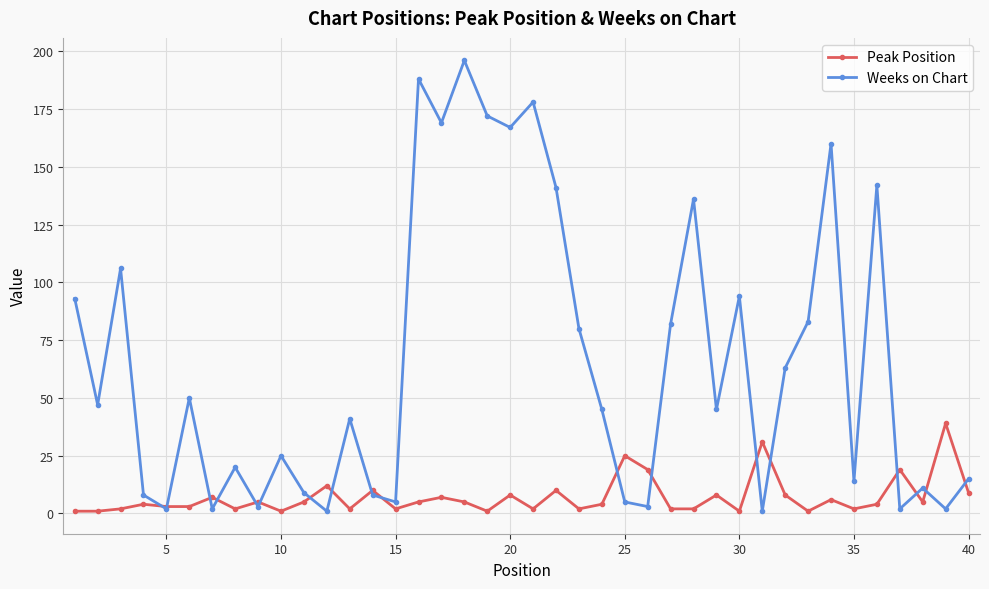

How many data points in Peak Position are less than 5?

20